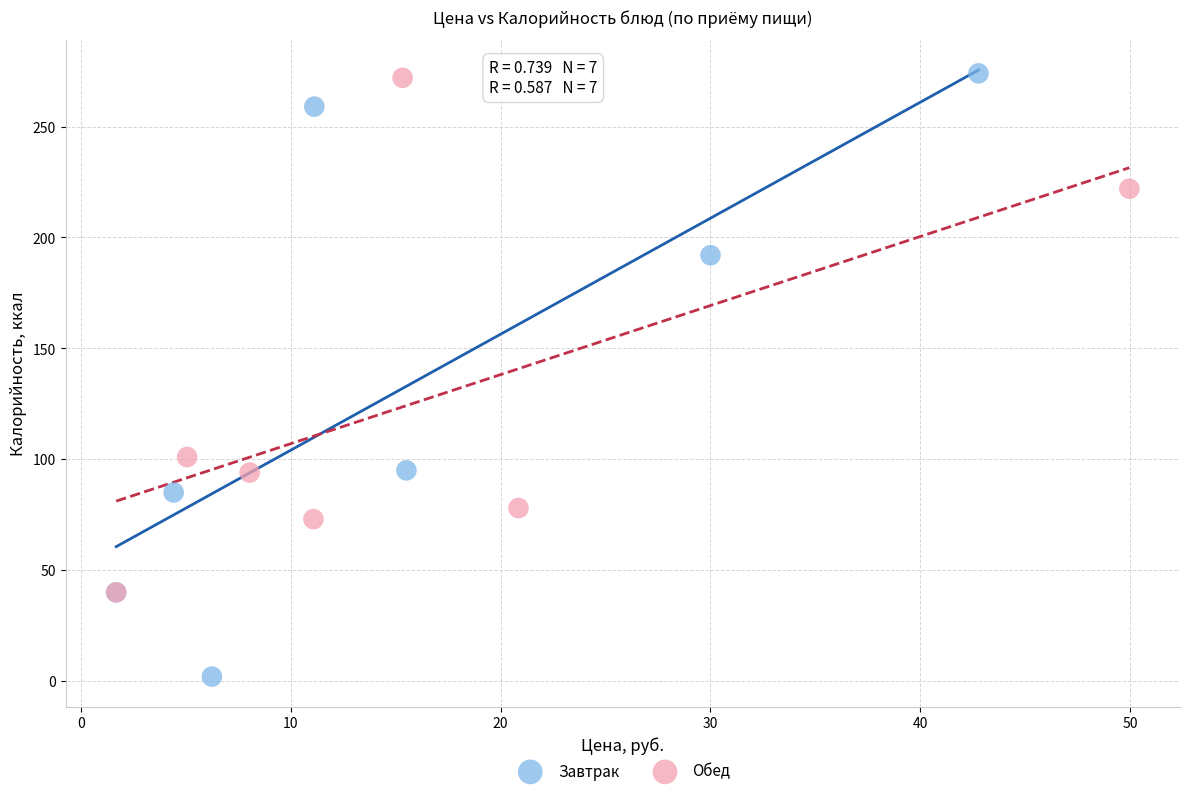

What are all the series names shown in the legend?

Завтрак, Обед